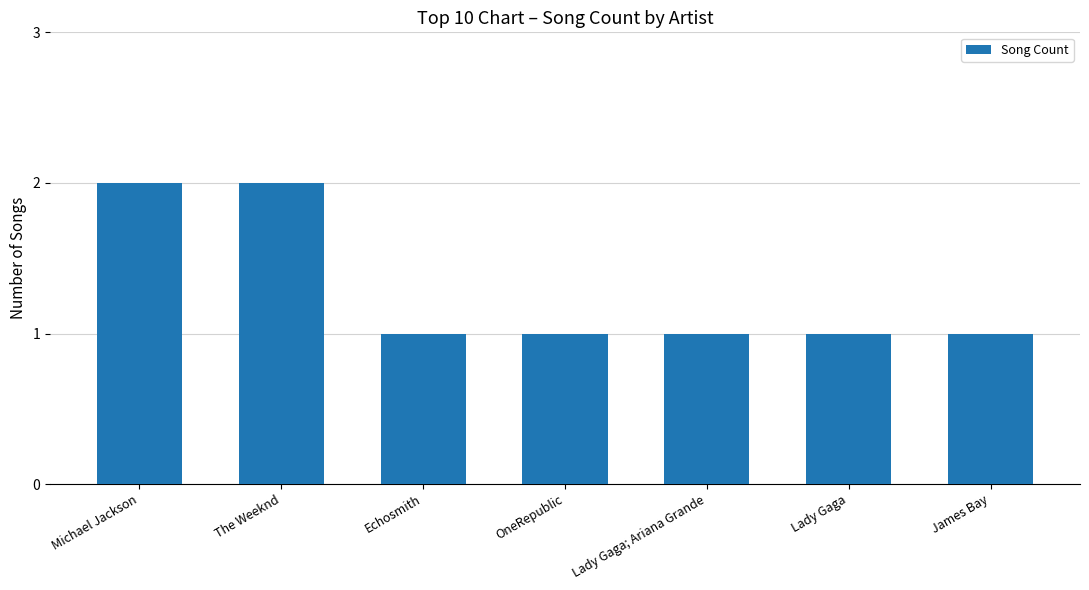

How many data points does each series have?

7